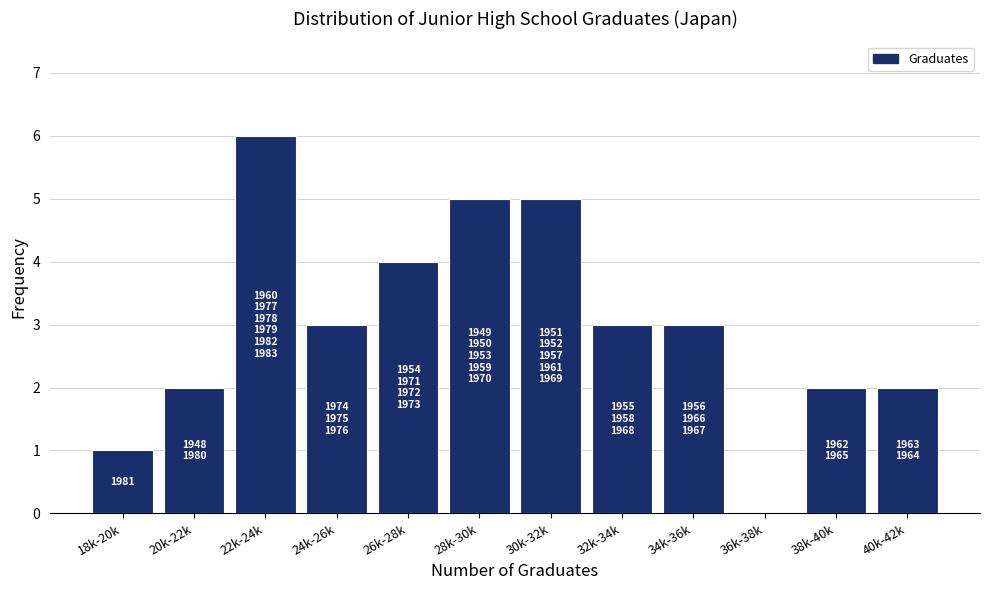

Reading left to right, extract all data points from this chart.

18k-20k=1	20k-22k=2	22k-24k=6	24k-26k=3	26k-28k=4	28k-30k=5	30k-32k=5	32k-34k=3	34k-36k=3	36k-38k=0	38k-40k=2	40k-42k=2